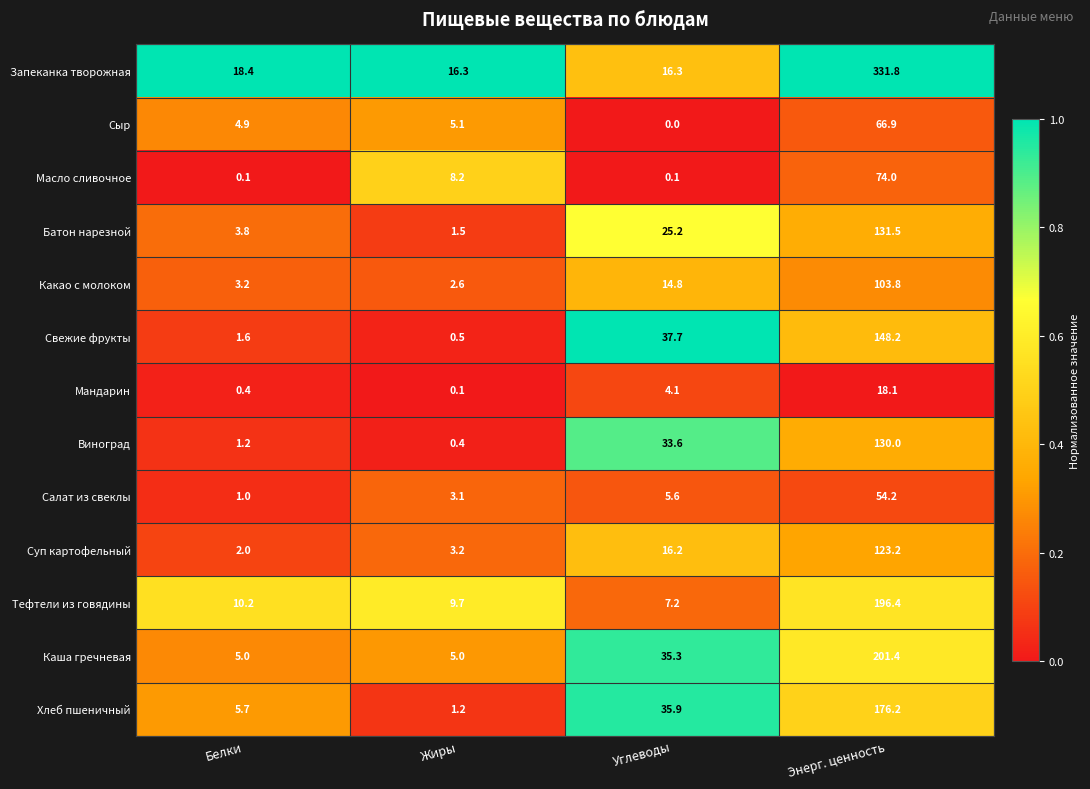

Which label corresponds to the largest value in the chart?

Энерг. ценность